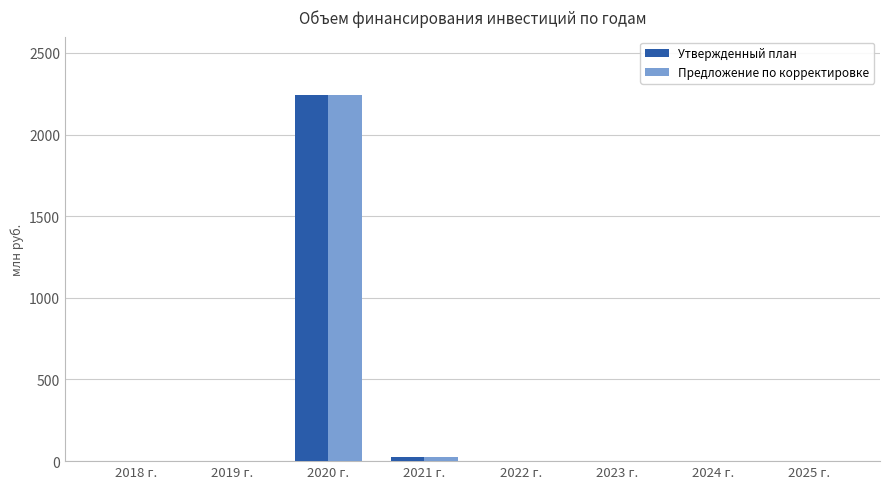

How many series are shown in this chart?

2